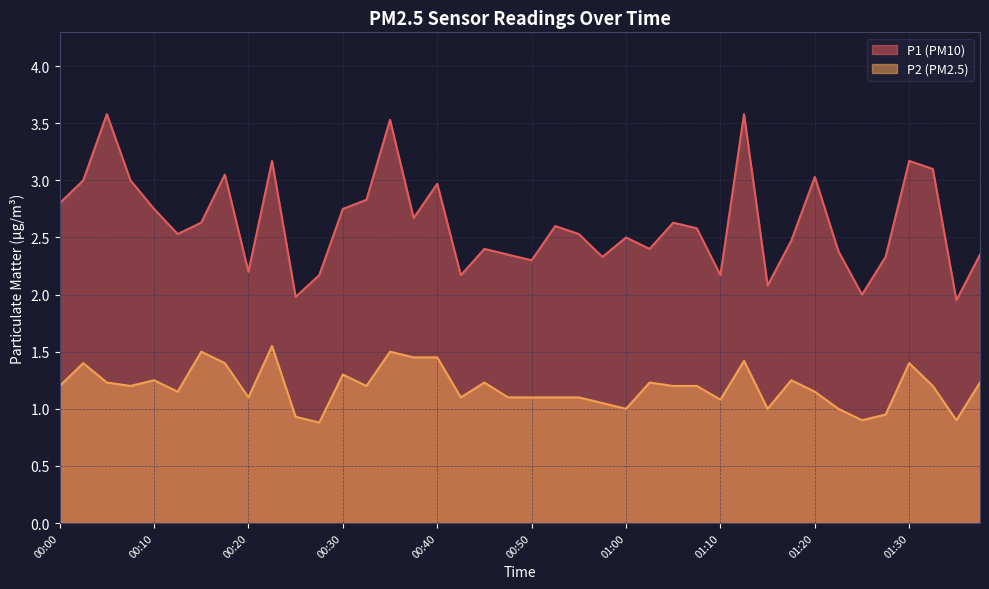

How many interior local peaks does the P1 series have?

12